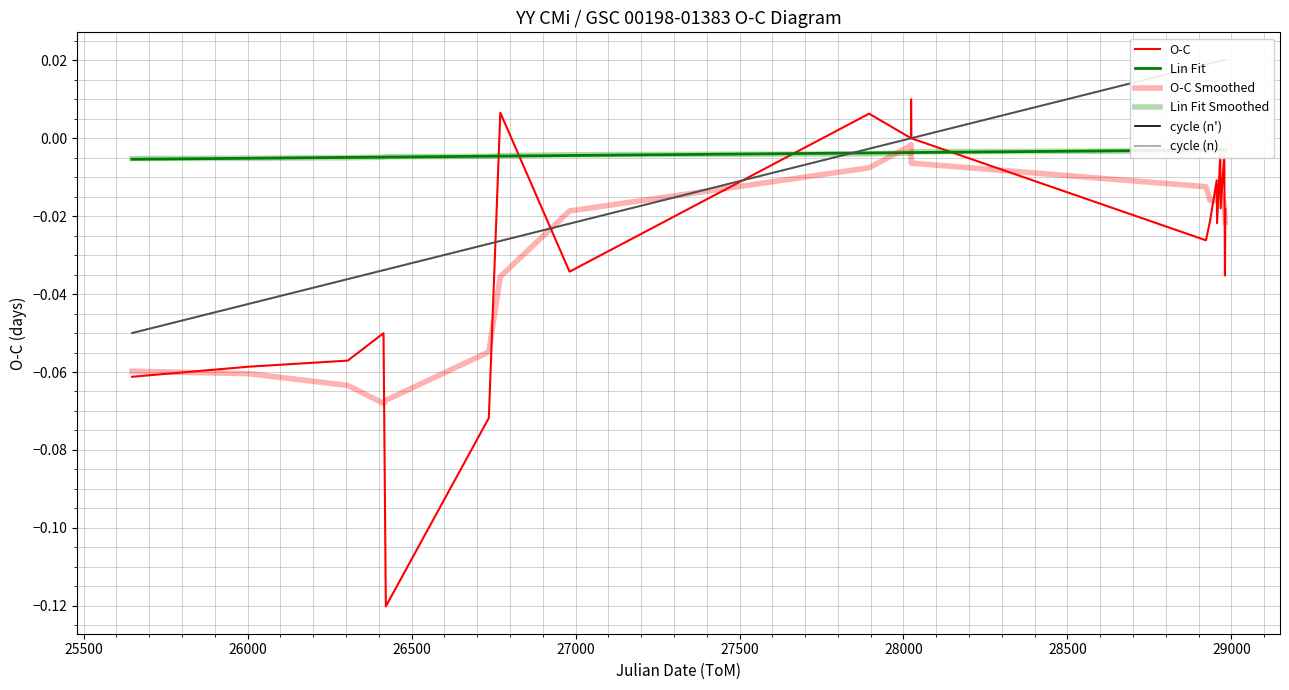

Which series has the largest range (max minus min)?

O-C